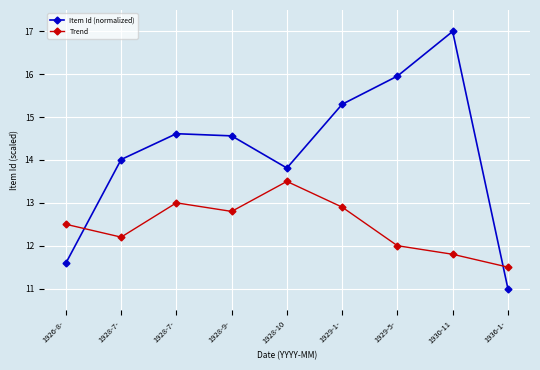

How many interior local peaks does the Trend series have?

2